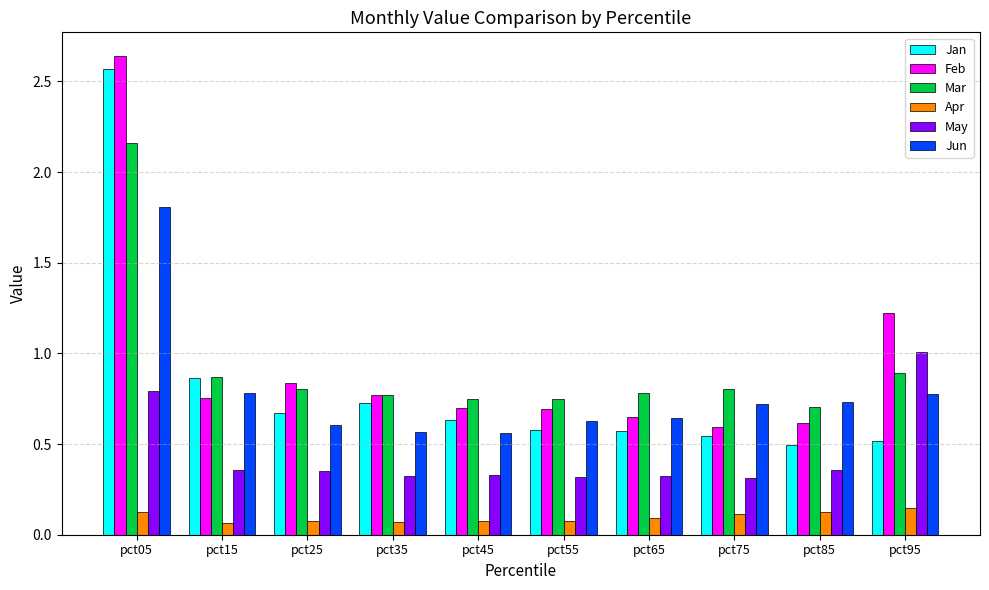

Are the bars horizontal?

No